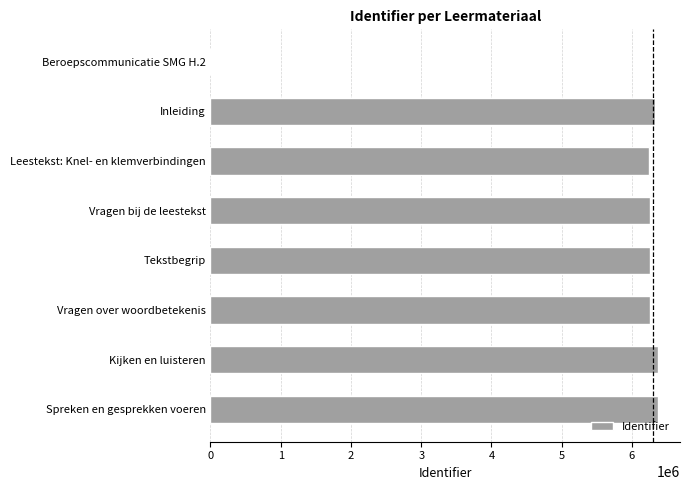

The chart shows a value of 8502134 at Tekstbegrip. True or false?

False